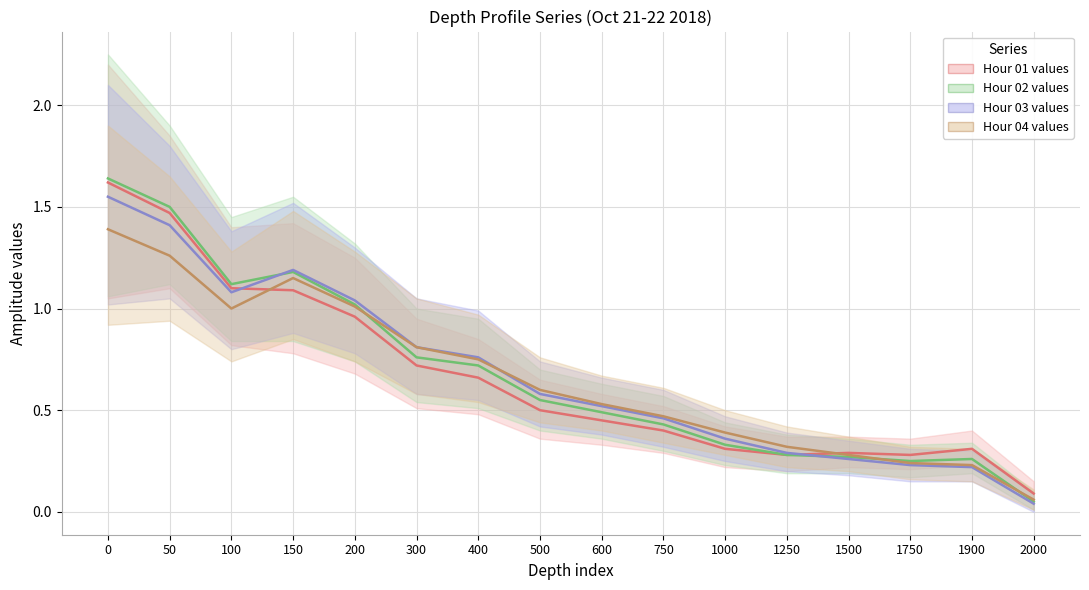

At which category does Hour 02 values reach its first local peak?

150